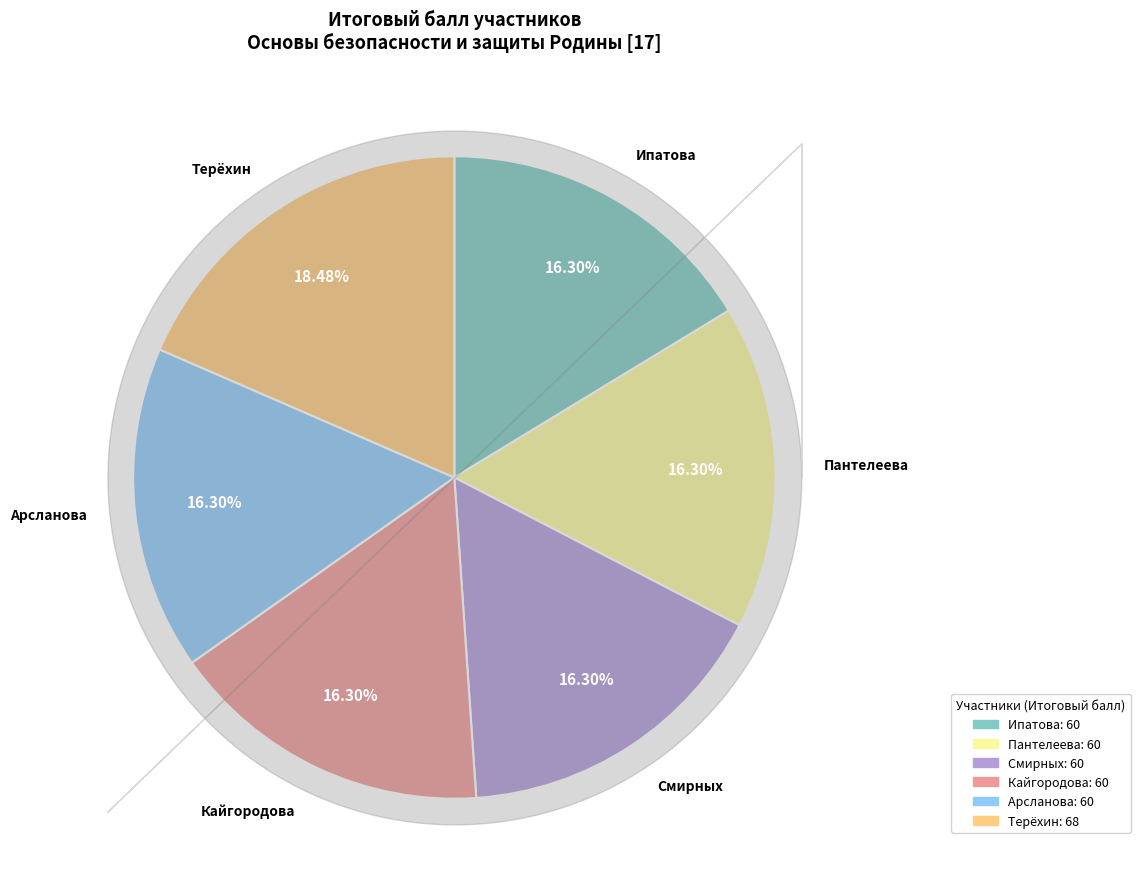

Is there a majority slice in this chart?

No